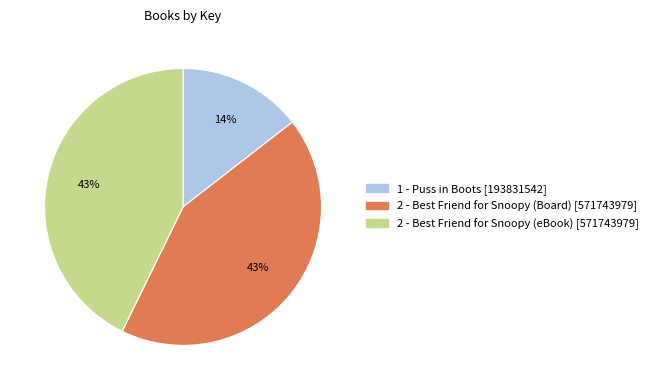

To the nearest percent, what portion does 1 - Puss in Boots represent?

14%